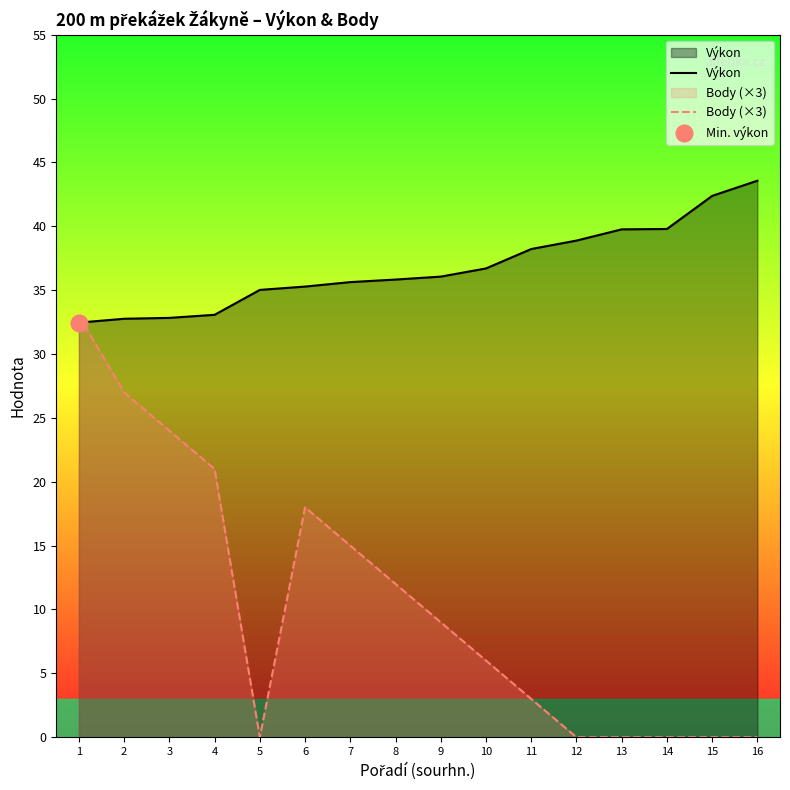

What is the average value of the Výkon series?

36.8